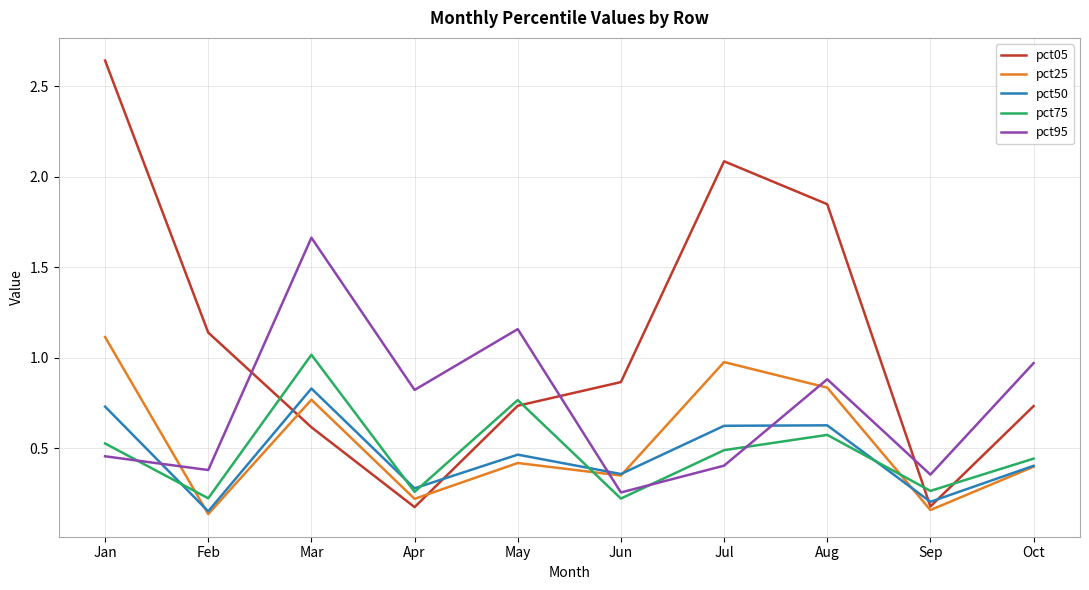

Which category has the lowest value in the pct25 series?

Feb